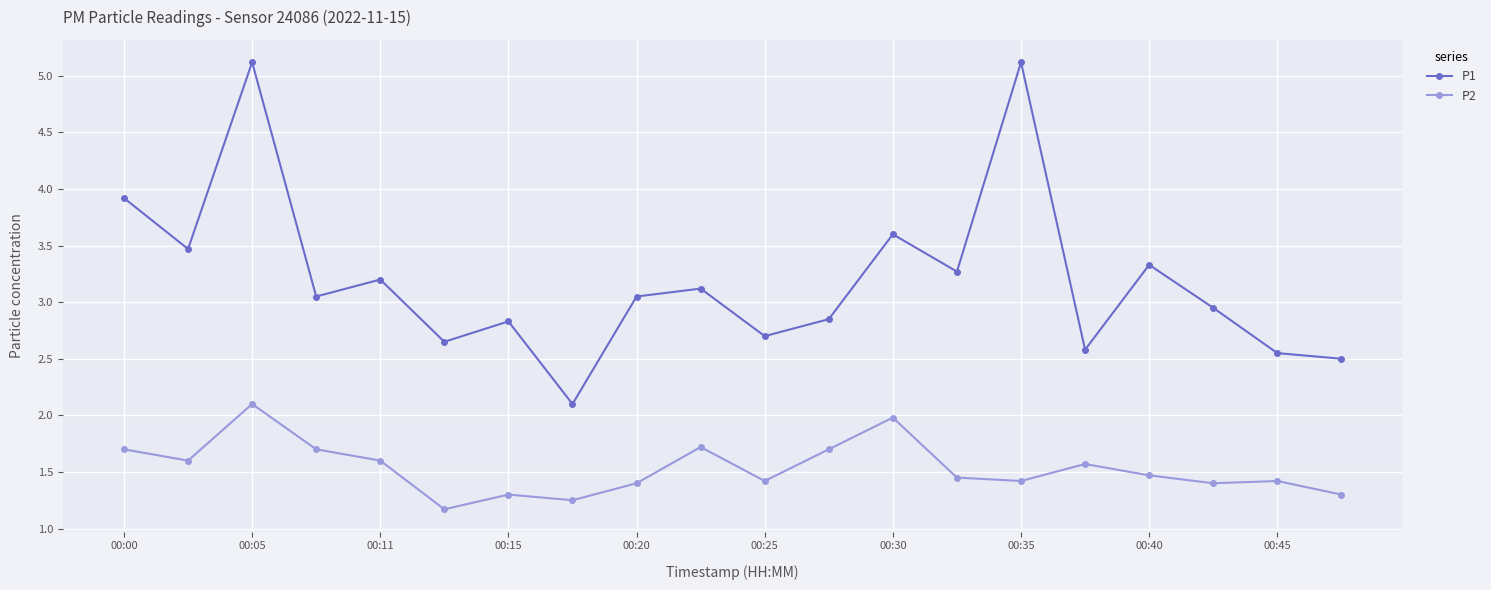

Which series has the largest total across all categories?

P1